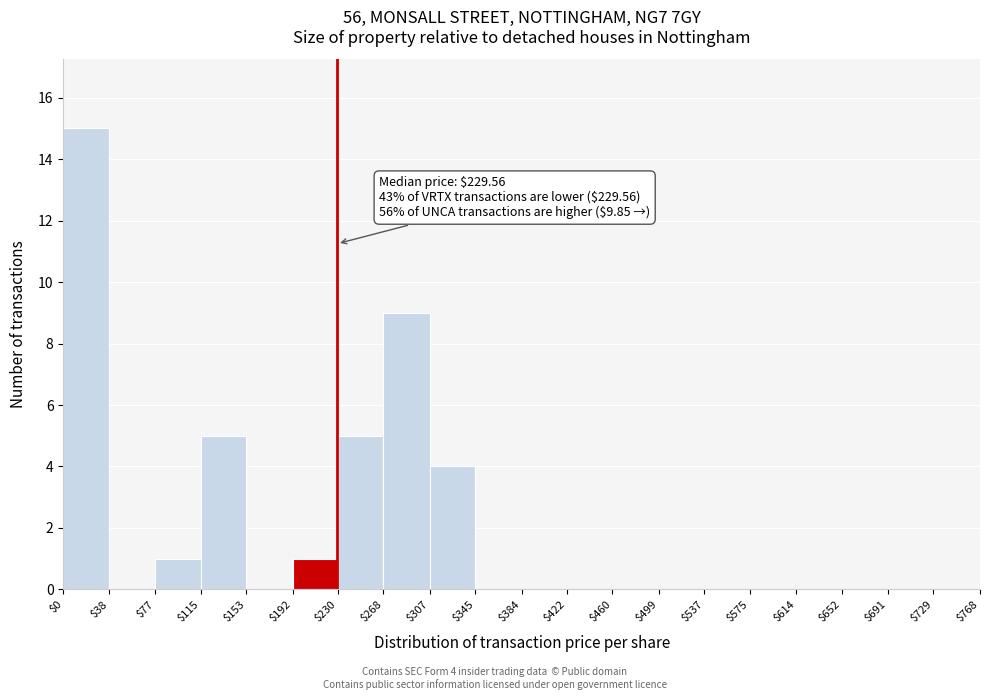

Which range on the x-axis has the tallest bar?

$0 to $38